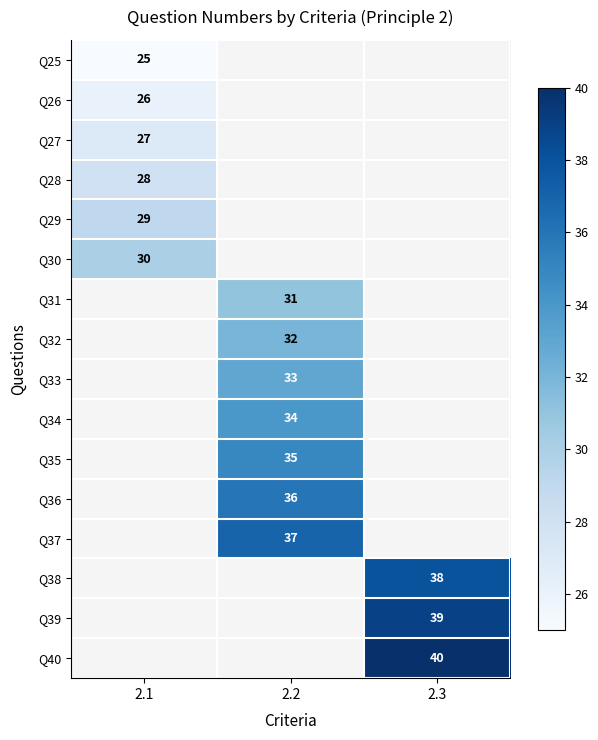

True or false: Q38 has a value of 52 at 2.3.

False